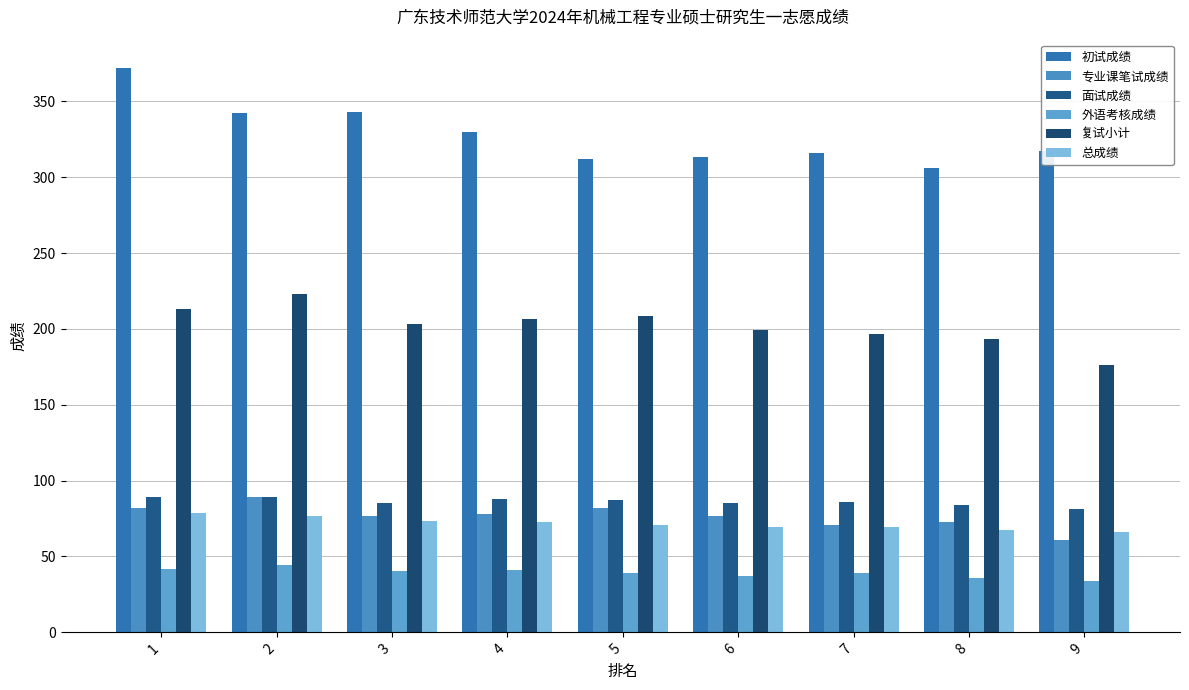

What is the difference between the 复试小计 values at 6 and 7?

3.1